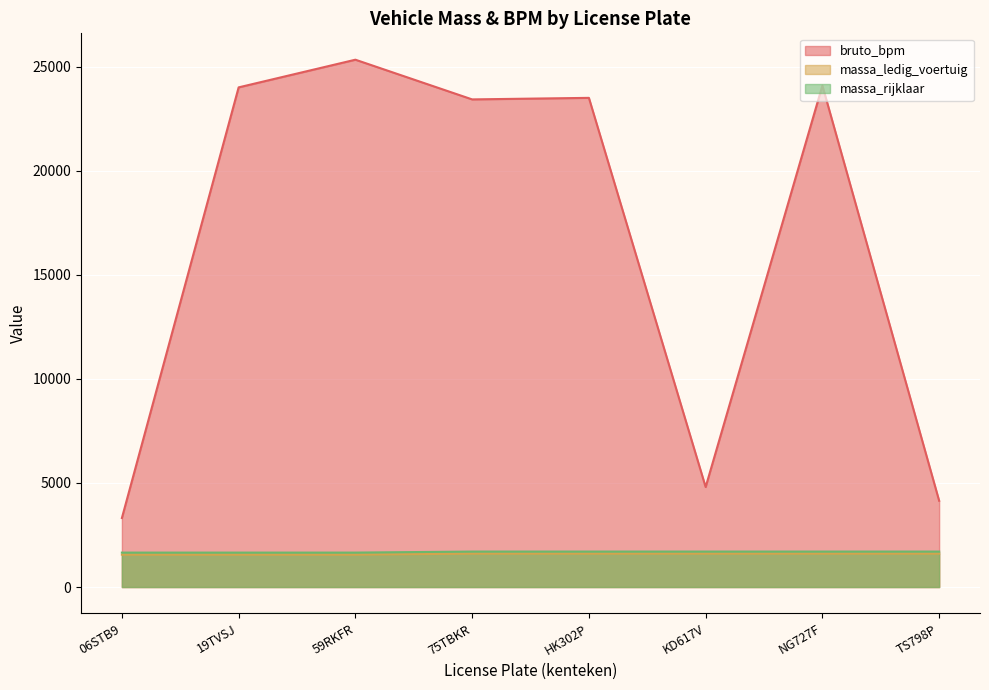

What is the value of the massa_rijklaar point at the 1st from the left?

1655